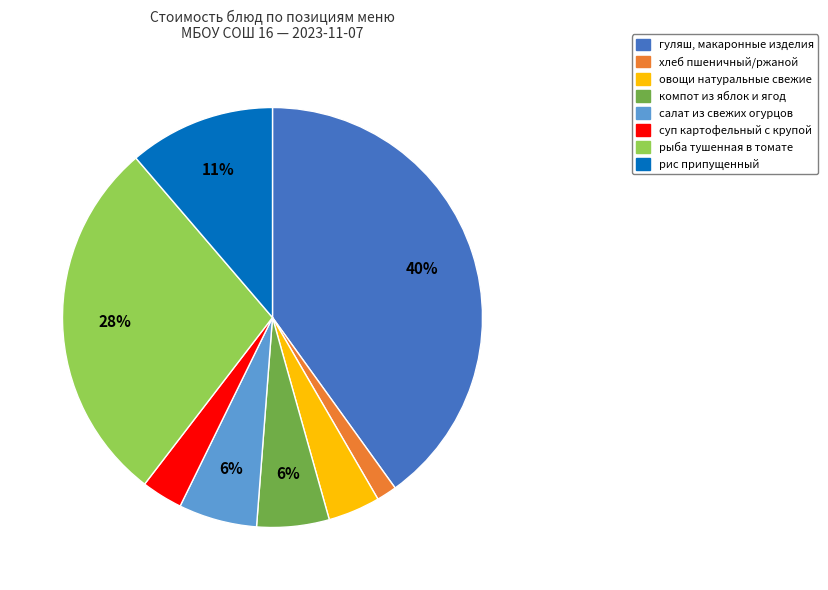

What is the ratio of the value at хлеб пшеничный/ржаной to the value at салат из свежих огурцов?

0.3